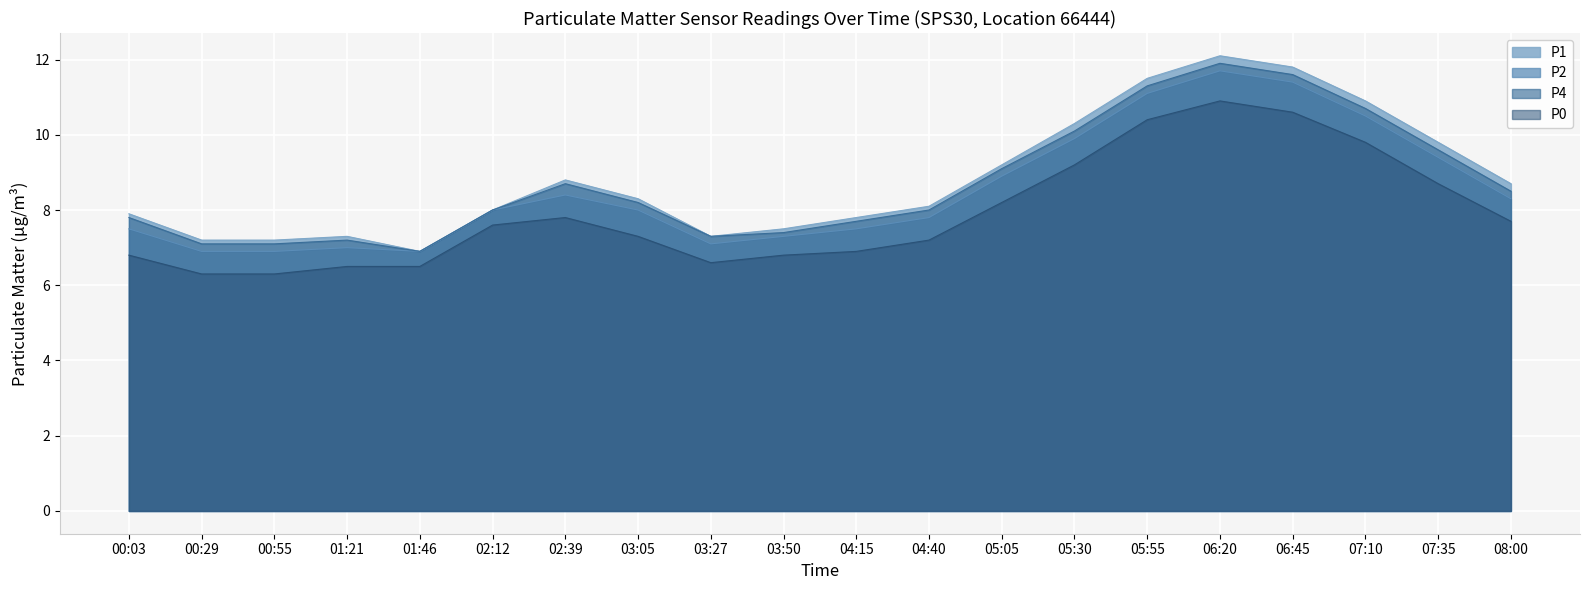

What is the greatest value displayed?

12.1